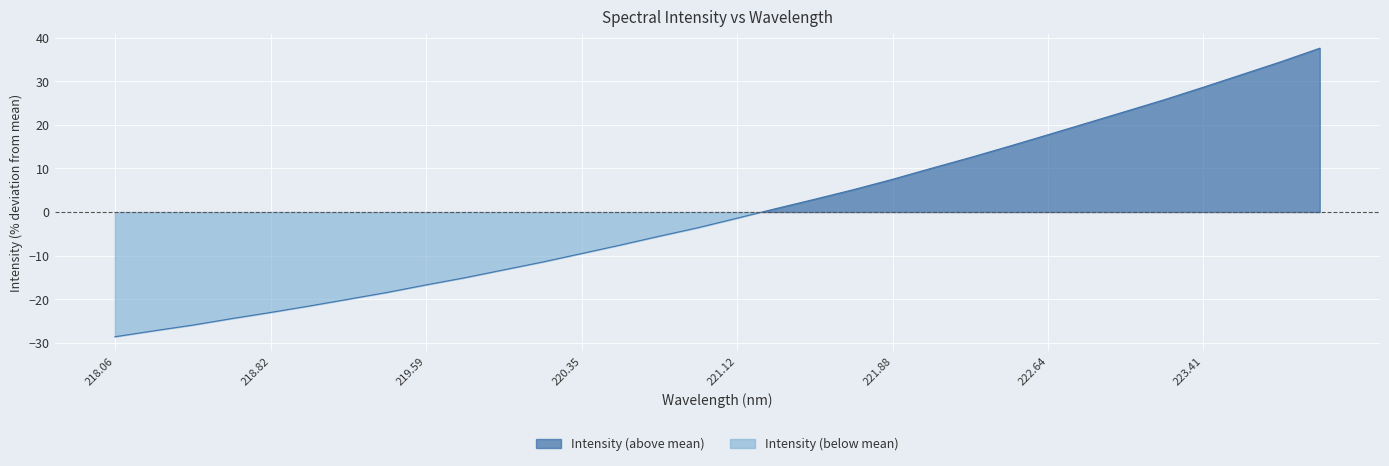

Rank the categories by value from lowest to highest.

218.0596, 218.2508, 218.442, 218.6332, 218.8244, 219.0156, 219.2067, 219.3979, 219.589, 219.7801, 219.9712, 220.1623, 220.3533, 220.5444, 220.7354, 220.9264, 221.1174, 221.3083, 221.4993, 221.6902, 221.8812, 222.0721, 222.263, 222.4538, 222.6447, 222.8355, 223.0264, 223.2172, 223.408, 223.5987, 223.7895, 223.9802